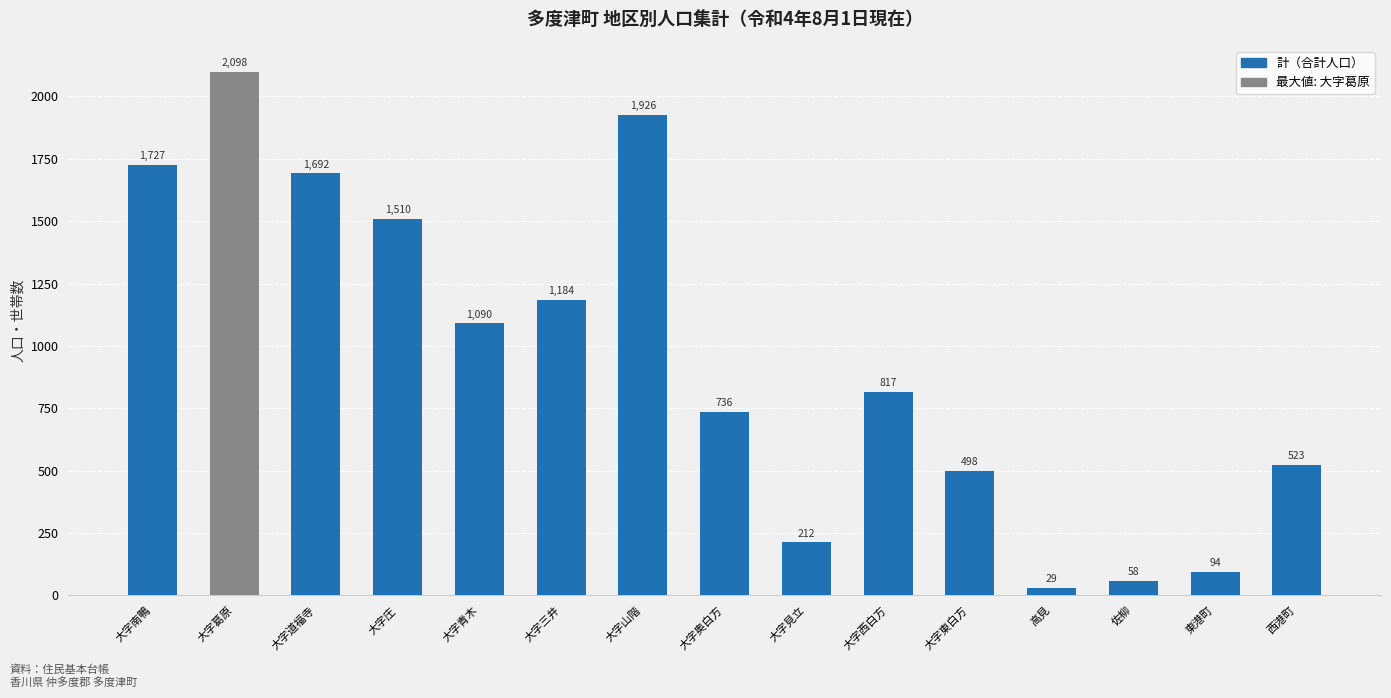

Rank the categories by value from highest to lowest.

大字葛原, 大字山階, 大字南鴨, 大字道福寺, 大字庄, 大字三井, 大字青木, 大字西白方, 大字奥白方, 西港町, 大字東白方, 大字見立, 東港町, 佐柳, 高見